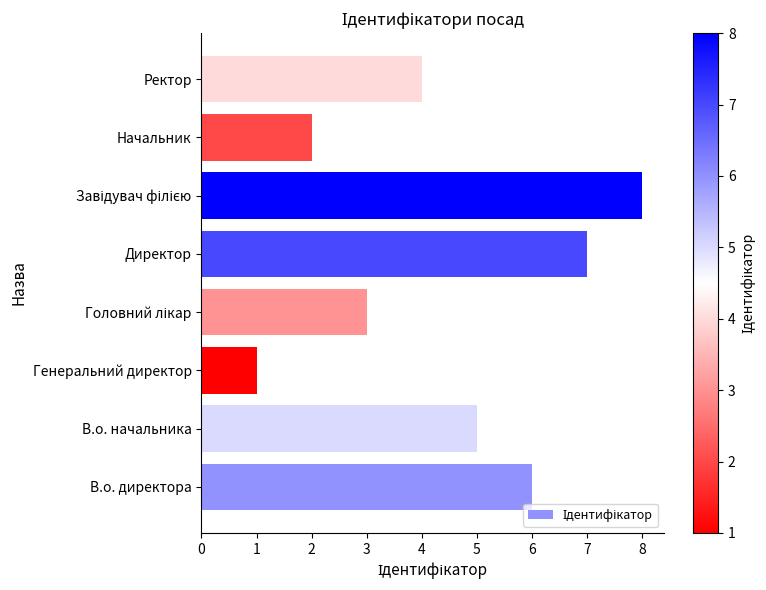

Reading bottom to top, what are all the values shown in this chart?

6	5	1	3	7	8	2	4